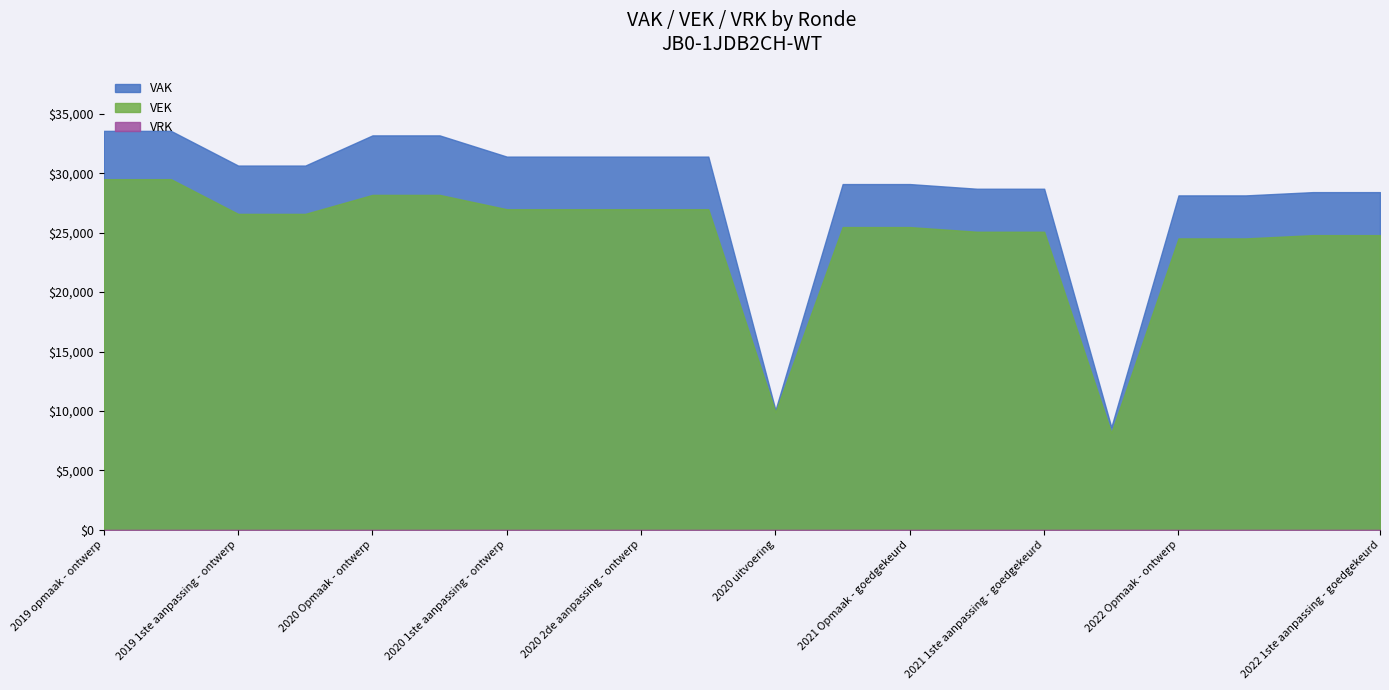

List the series in order of their peak value, highest first.

VAK, VEK, VRK